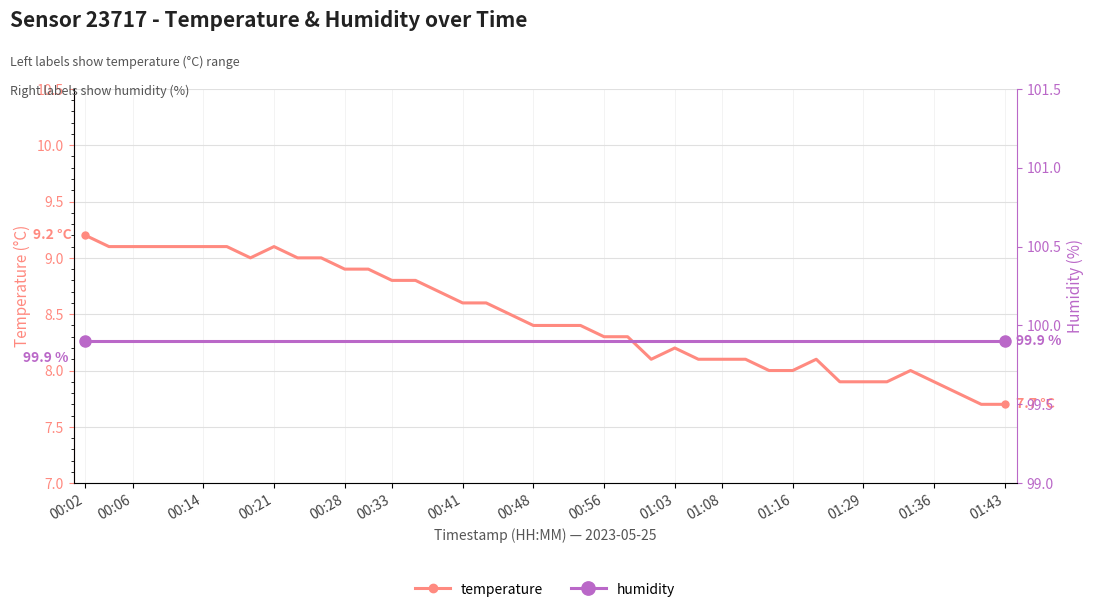

What is the difference between the highest and lowest values at 38?

92.2